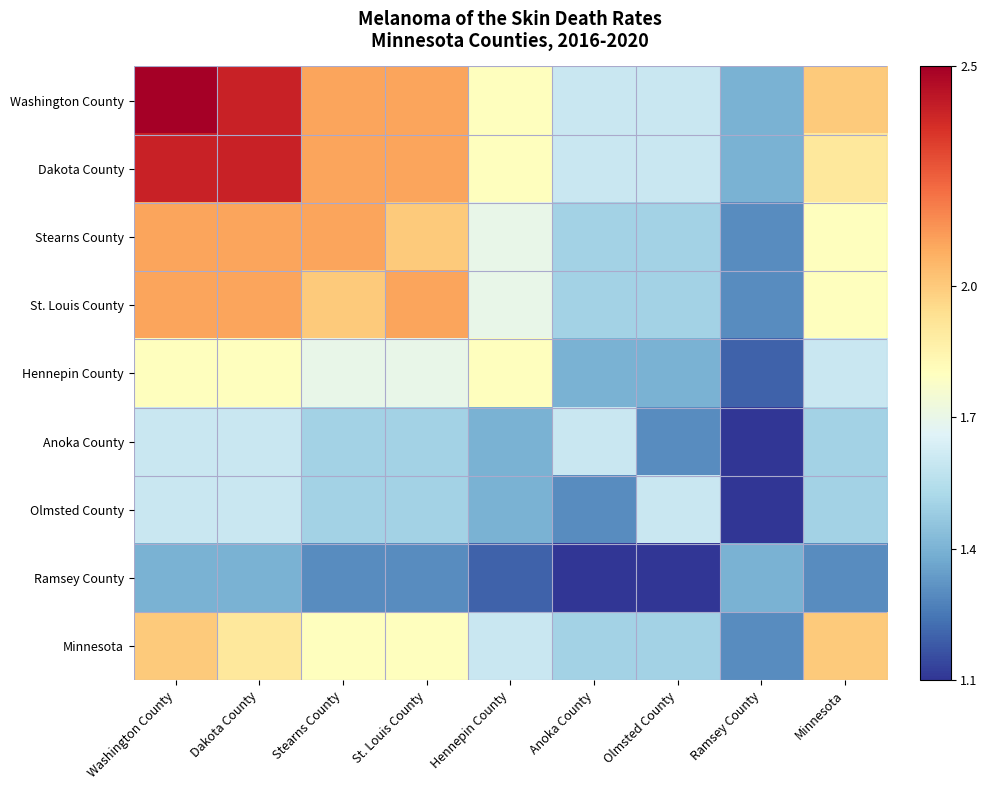

List the series in order of their peak value, highest first.

Washington County, Dakota County, Stearns County, St. Louis County, Minnesota, Hennepin County, Anoka County, Olmsted County, Ramsey County